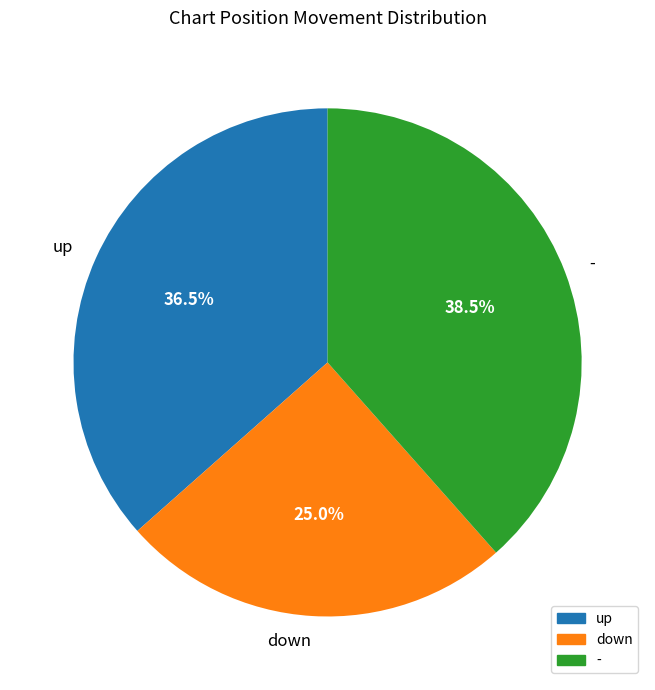

Count the number of slices in the pie.

3